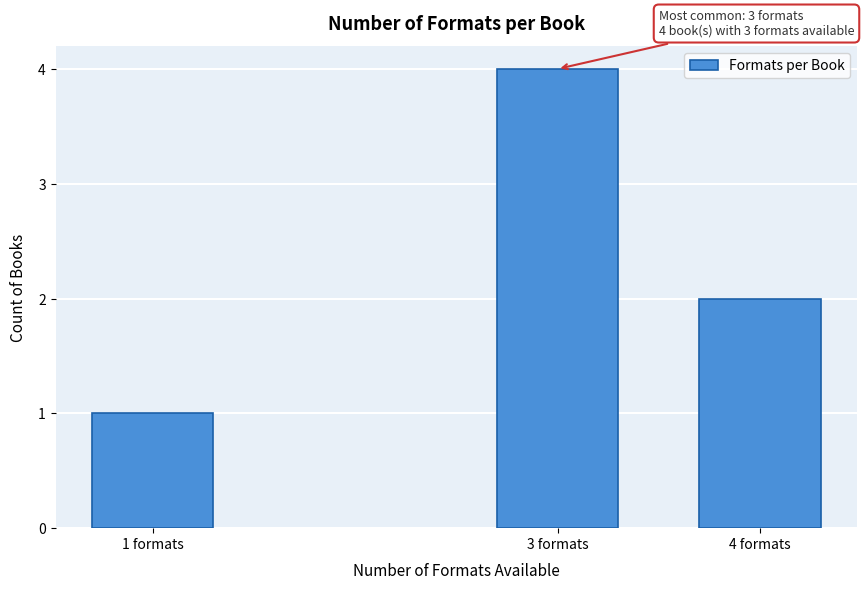

Reading left to right, what are all the values shown in this chart?

1	4	2